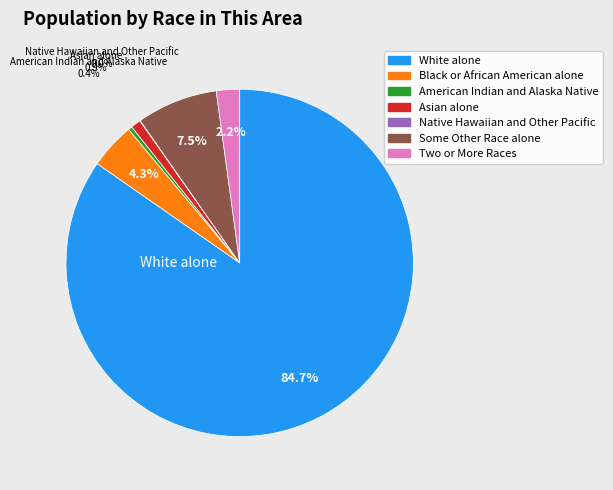

Approximately how many times larger is the value at Black or African American alone compared to Asian alone?

4.6